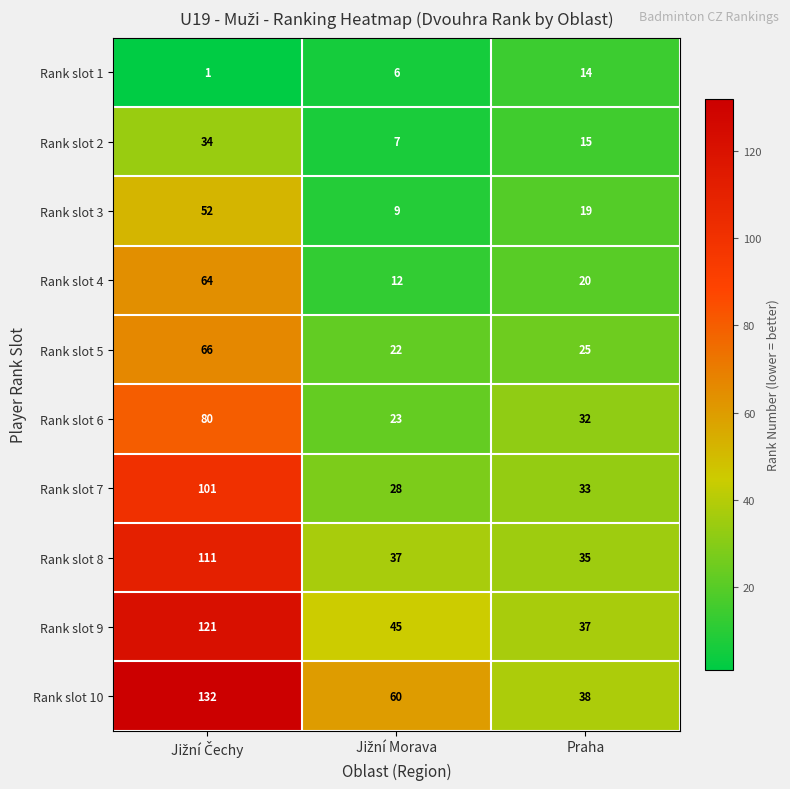

Which series has the largest range (max minus min)?

Rank slot 10